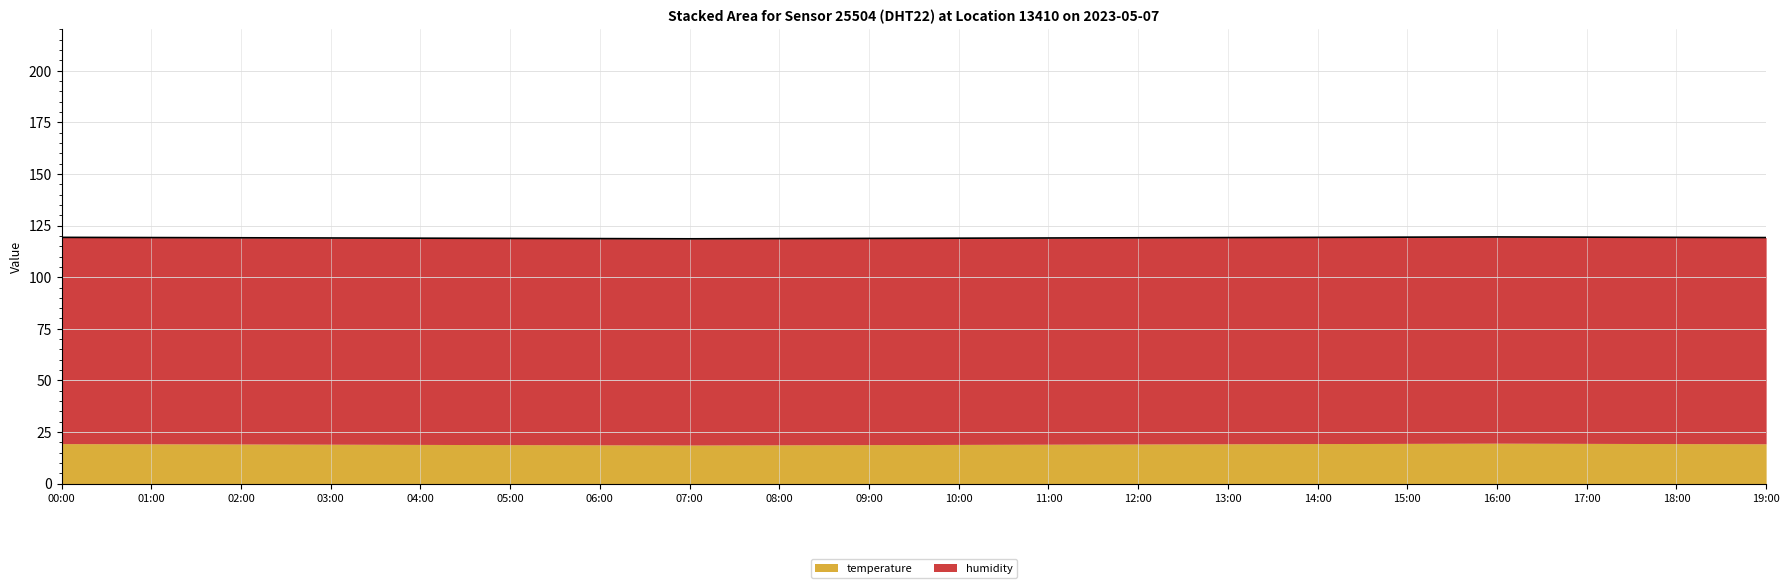

Where does the data first go above 119?

00:00